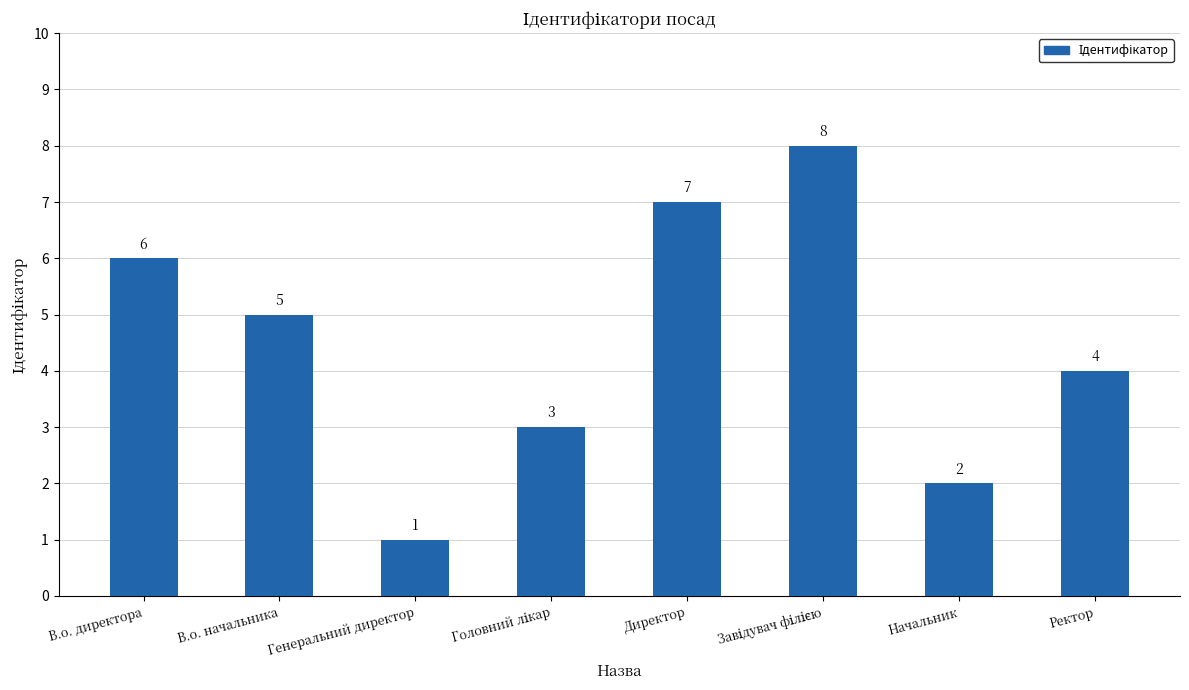

What is the label of the 6th bar from the right?

Генеральний директор